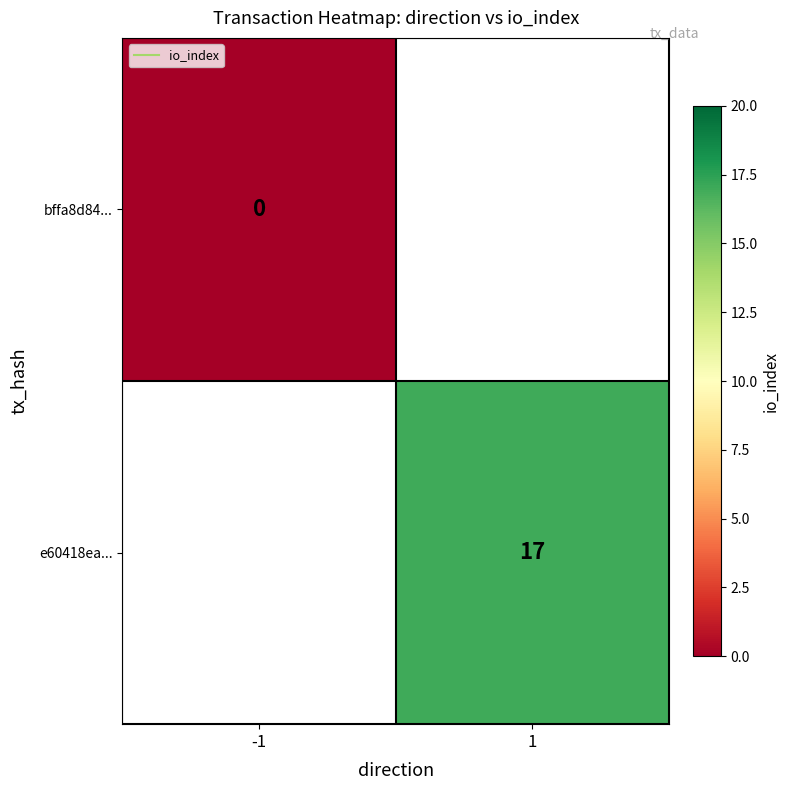

How many distinct data groups are displayed?

2